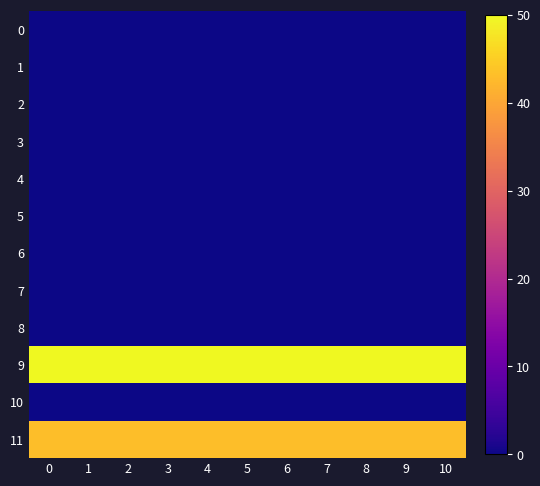

Reading left to right, list all the values displayed in this chart.

0: 0=0.0	1=0.0	2=0.0	3=0.0	4=0.0	5=0.0	6=0.0	7=0.0	8=0.0	9=0.0	10=0.0
1: 0=0.0	1=0.0	2=0.0	3=0.0	4=0.0	5=0.0	6=0.0	7=0.0	8=0.0	9=0.0	10=0.0
2: 0=0.0	1=0.0	2=0.0	3=0.0	4=0.0	5=0.0	6=0.0	7=0.0	8=0.0	9=0.0	10=0.0
3: 0=0.0	1=0.0	2=0.0	3=0.0	4=0.0	5=0.0	6=0.0	7=0.0	8=0.0	9=0.0	10=0.0
4: 0=0.0	1=0.0	2=0.0	3=0.0	4=0.0	5=0.0	6=0.0	7=0.0	8=0.0	9=0.0	10=0.0
5: 0=0.0	1=0.0	2=0.0	3=0.0	4=0.0	5=0.0	6=0.0	7=0.0	8=0.0	9=0.0	10=0.0
6: 0=0.0	1=0.0	2=0.0	3=0.0	4=0.0	5=0.0	6=0.0	7=0.0	8=0.0	9=0.0	10=0.0
7: 0=0.0	1=0.0	2=0.0	3=0.0	4=0.0	5=0.0	6=0.0	7=0.0	8=0.0	9=0.0	10=0.0
8: 0=0.0	1=0.0	2=0.0	3=0.0	4=0.0	5=0.0	6=0.0	7=0.0	8=0.0	9=0.0	10=0.0
9: 0=50.0	1=50.0	2=50.0	3=50.0	4=50.0	5=50.0	6=50.0	7=50.0	8=50.0	9=50.0	10=50.0
10: 0=0.0	1=0.0	2=0.0	3=0.0	4=0.0	5=0.0	6=0.0	7=0.0	8=0.0	9=0.0	10=0.0
11: 0=43.1	1=43.1	2=43.1	3=43.1	4=43.1	5=43.1	6=43.1	7=43.1	8=43.1	9=43.1	10=43.1